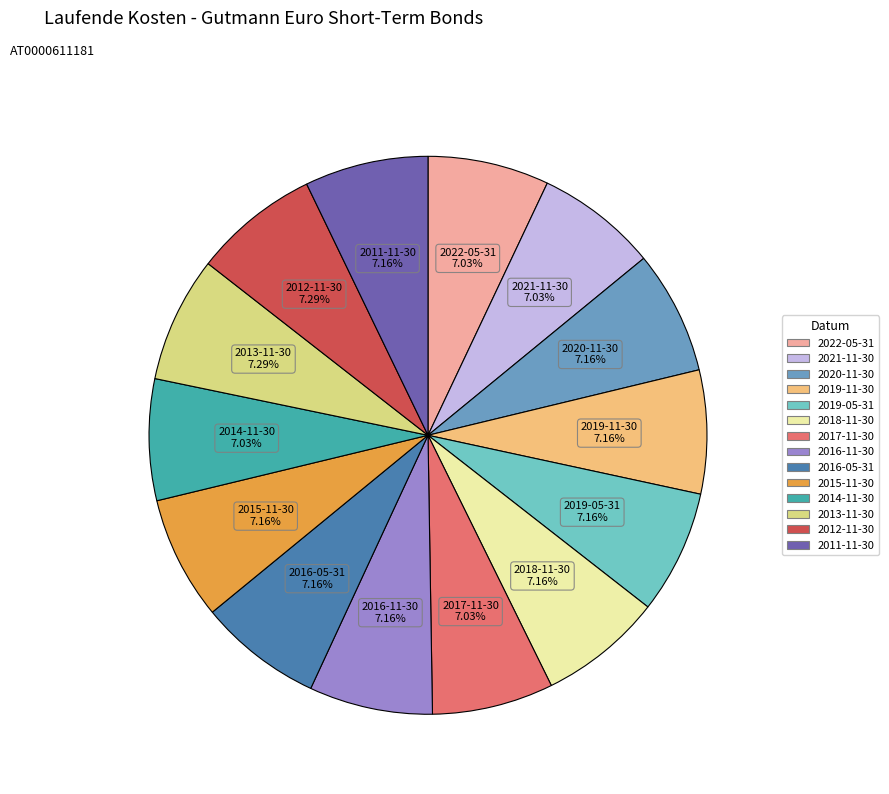

To the nearest percent, what percentage of the pie is 2011-11-30?

7%